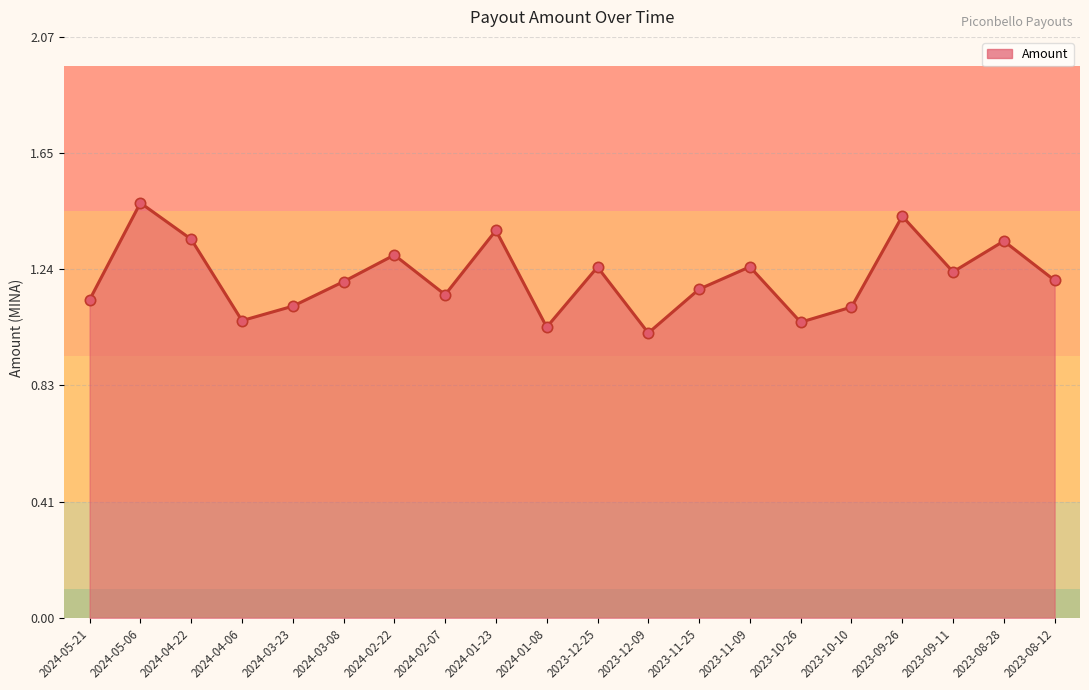

Which has a higher value, 2023-09-11 or 2024-03-08?

2023-09-11